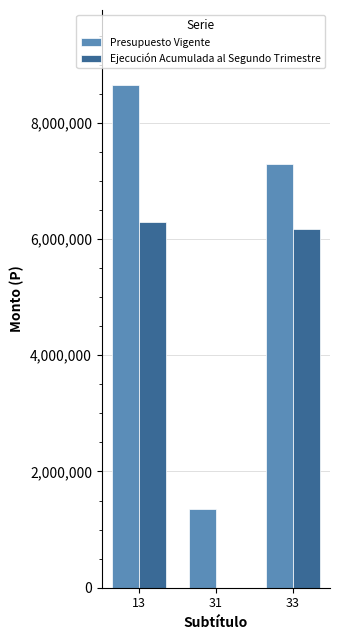

What is the maximum value for Presupuesto Vigente?

8643886